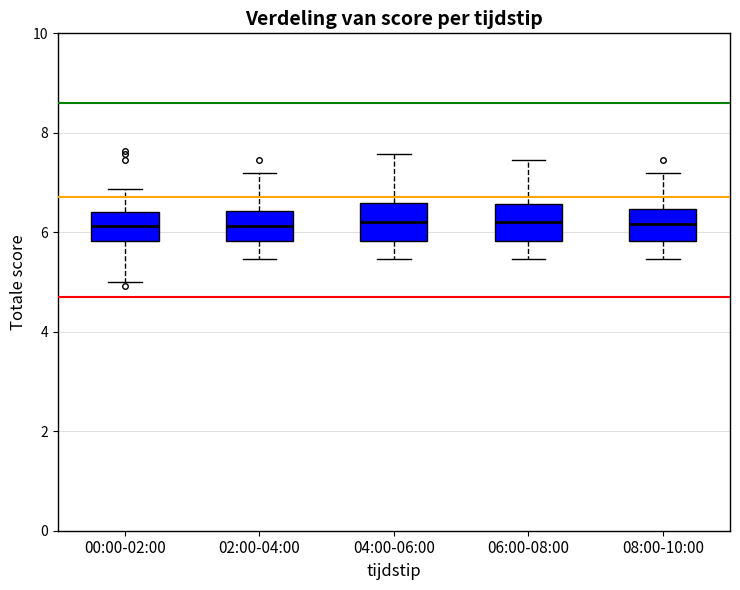

Reading left to right, transcribe this box plot: for each box, give where its median line is, the range the box spans, and where its two whiskers end, as read against the y-axis. The values are not printed on the chart, so give them approximately, as read against the axis.

00:00-02:00: median 6.2, box 5.8 to 6.4, whiskers 5.0 to 6.8
02:00-04:00: median 6.2, box 5.8 to 6.4, whiskers 5.4 to 7.2
04:00-06:00: median 6.2, box 5.8 to 6.6, whiskers 5.4 to 7.6
06:00-08:00: median 6.2, box 5.8 to 6.6, whiskers 5.4 to 7.4
08:00-10:00: median 6.2, box 5.8 to 6.4, whiskers 5.4 to 7.2